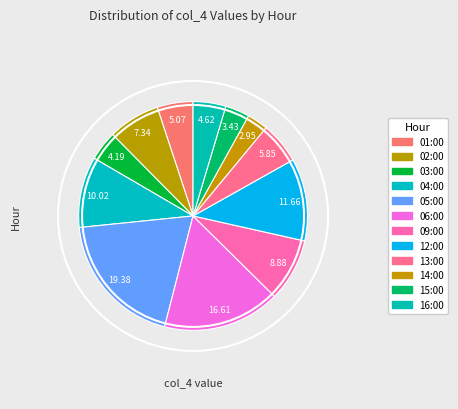

How many segments does this pie chart have?

12